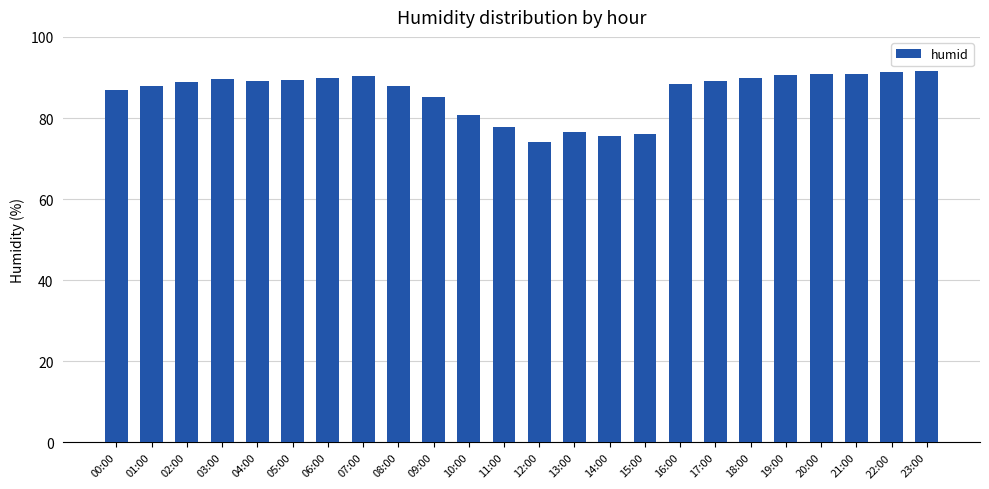

What is the label of the 23rd bar from the right?

01:00